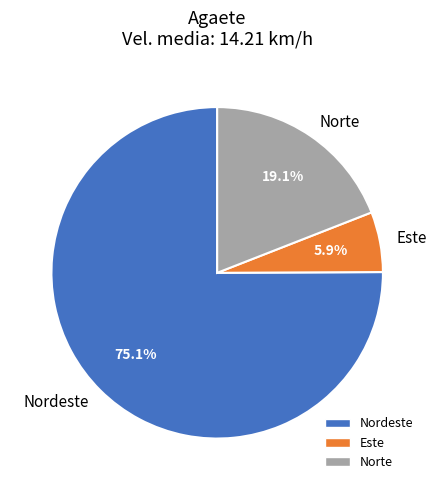

Does any single category account for the majority?

Yes